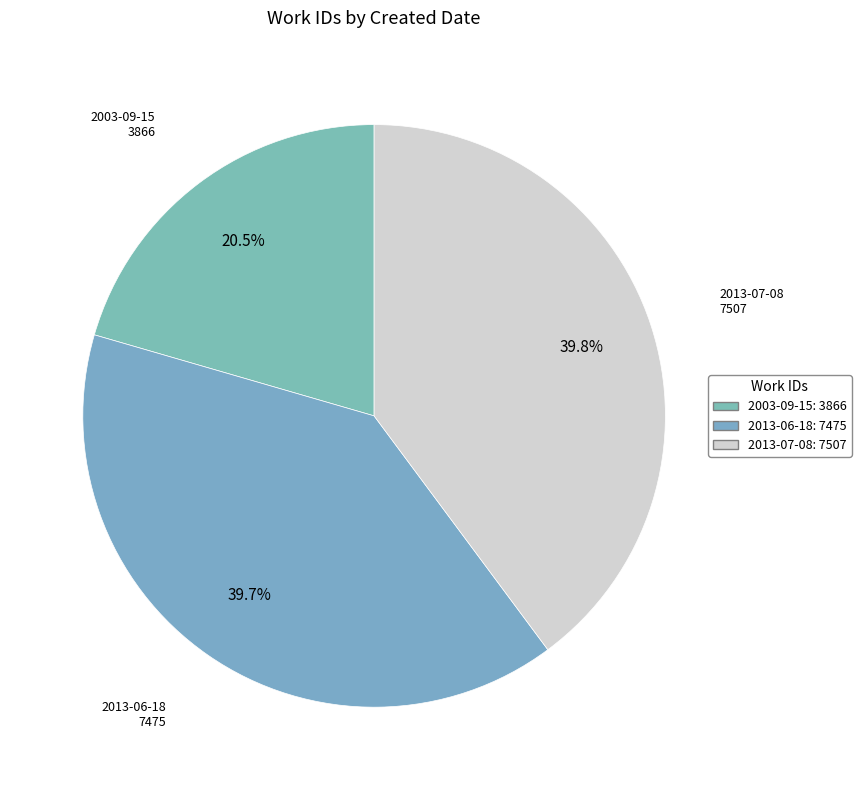

Which slice is the smallest?

2003-09-15